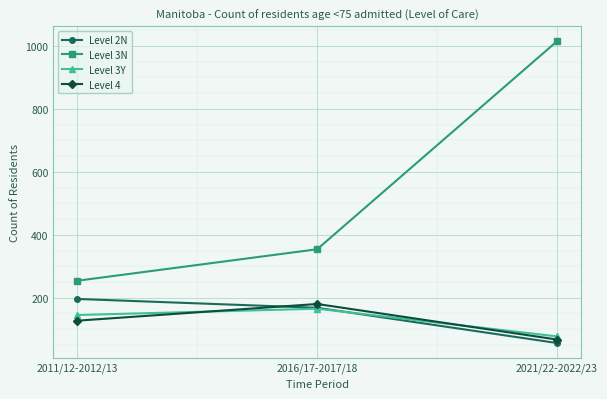

What is the lowest value of the Level 2N series?

56